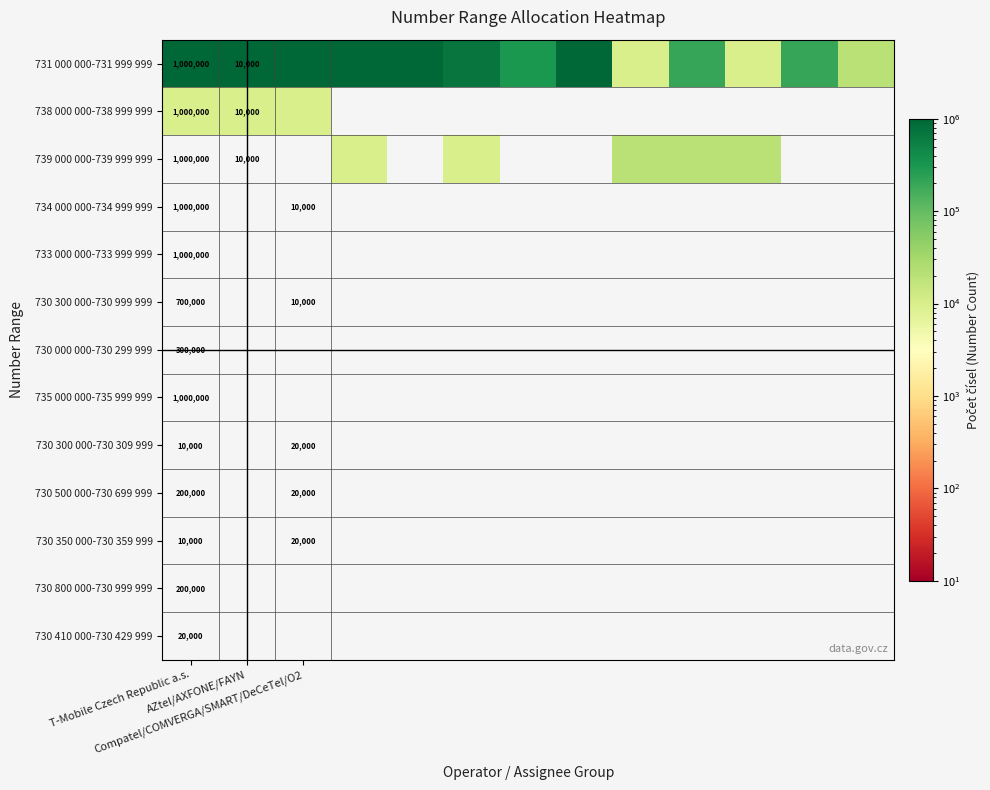

At which category is the sum across all series the highest?

T-Mobile Czech Republic a.s.